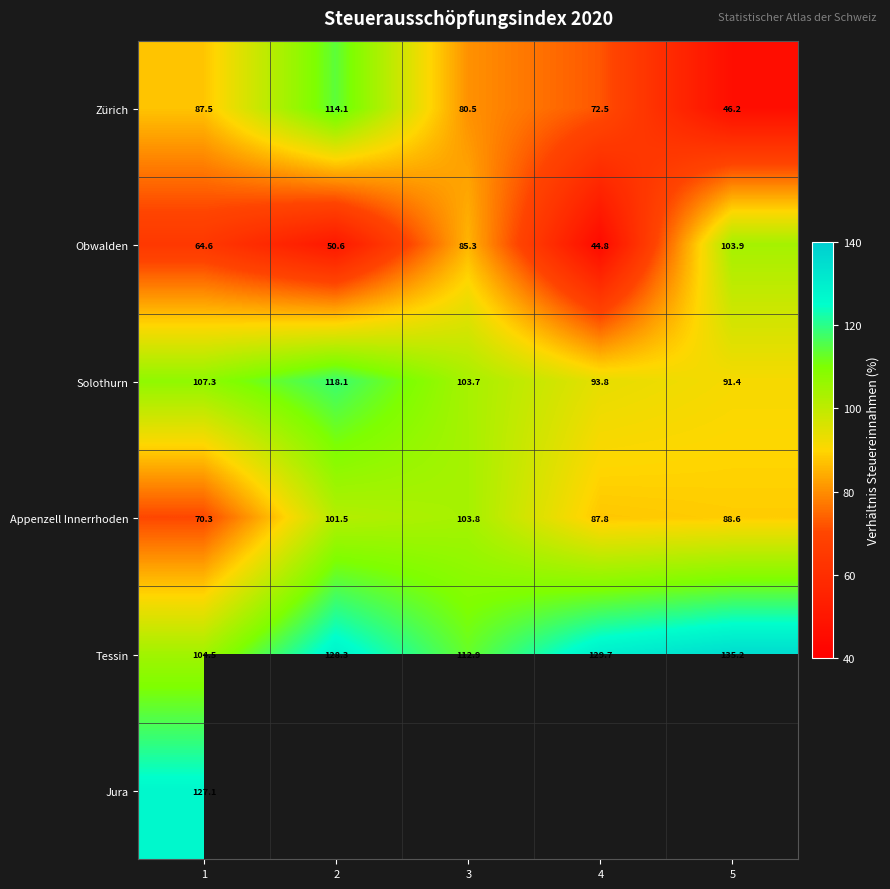

What is the sum of the Appenzell Innerrhoden values at 5 and 4?

176.5